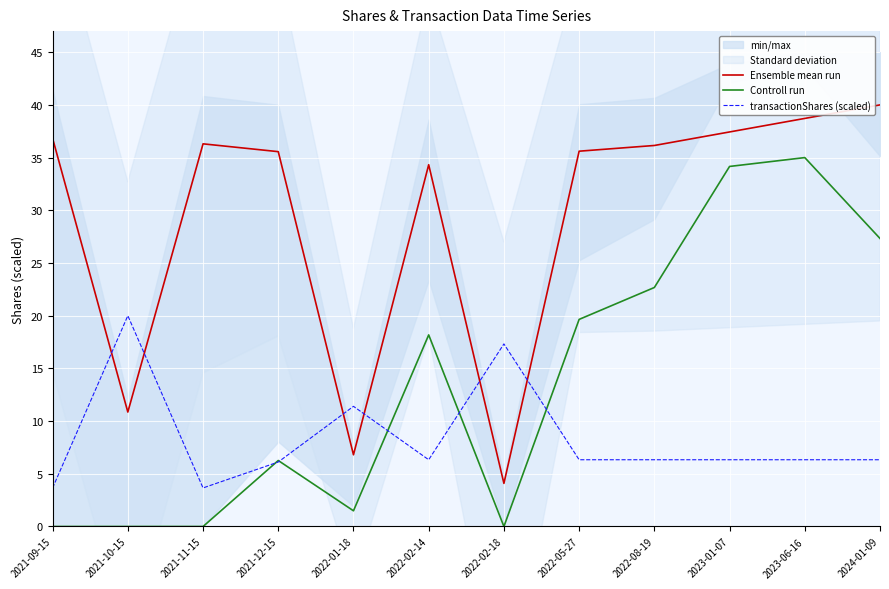

True or false: transactionShares (scaled) has more than 1 points higher than both neighbors.

True